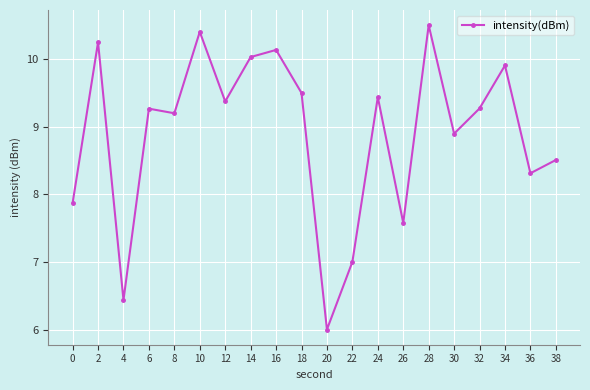

Count the number of categories in the chart.

20